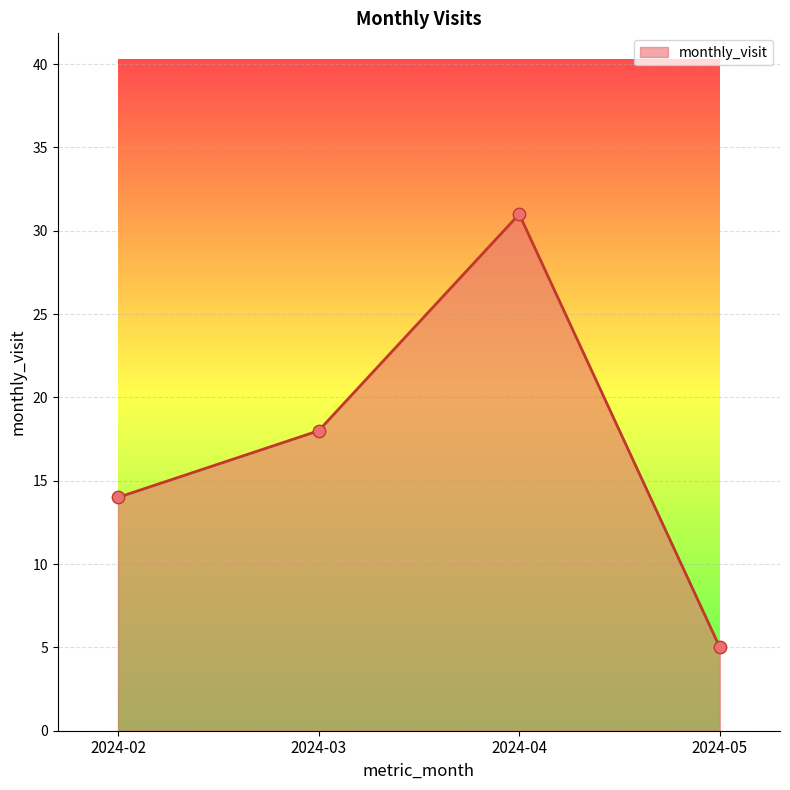

What is the change in value from 2024-02 to 2024-04?

+17